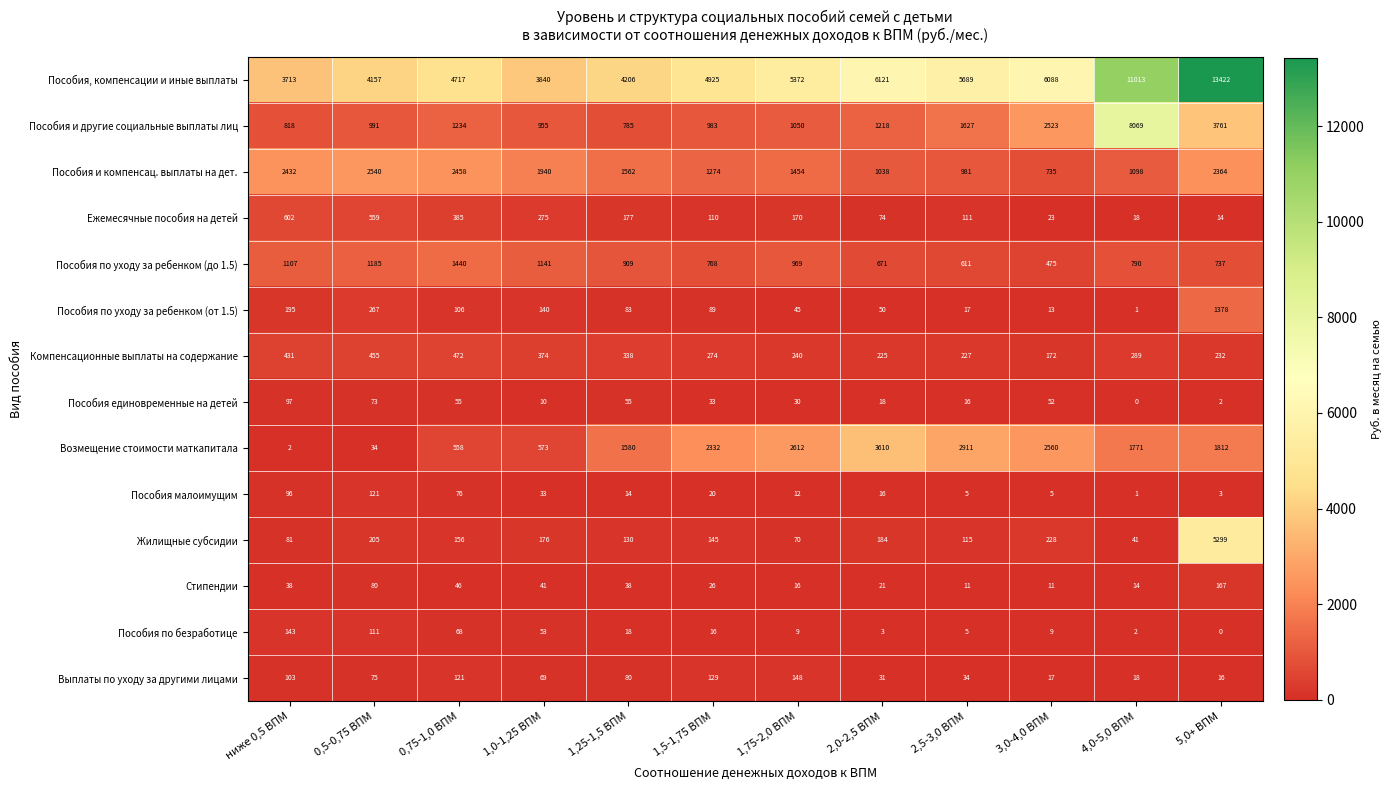

What is the greatest value displayed?

13422